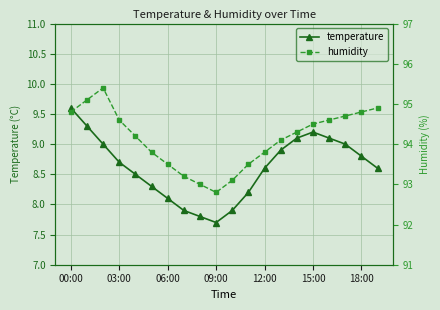

Which category has the lowest value in the temperature series?

09:00